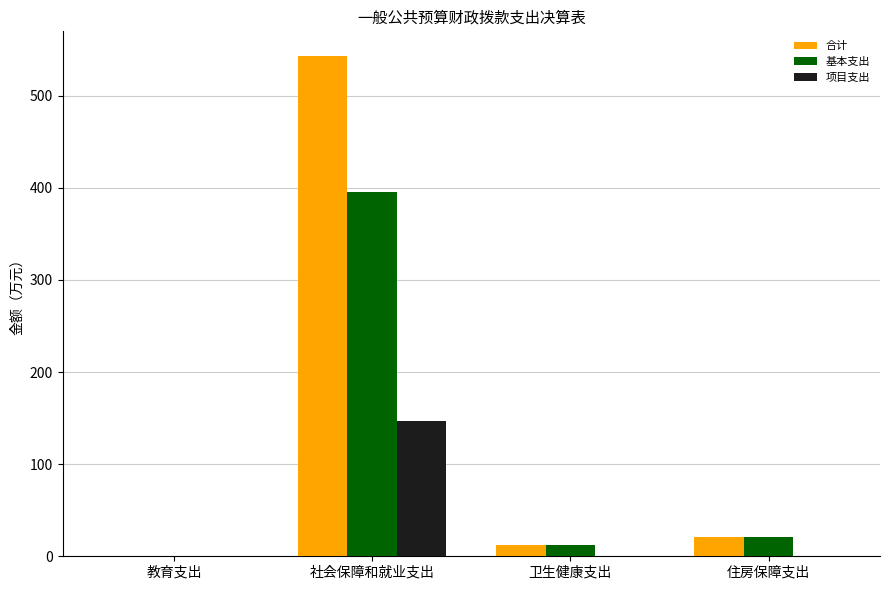

At which label does 合计 reach its peak?

社会保障和就业支出